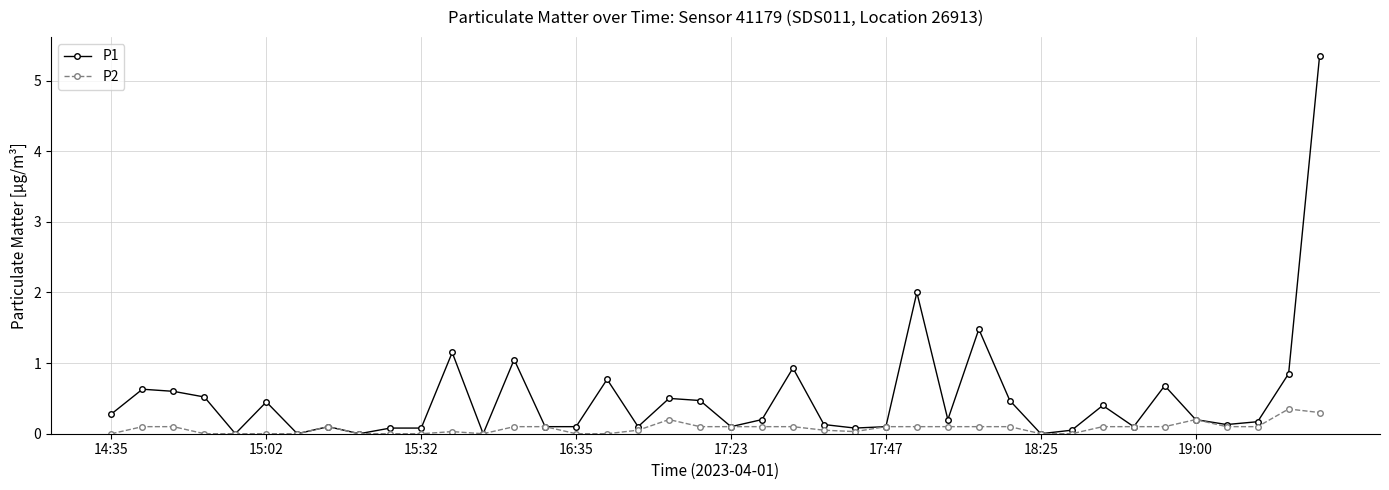

What is the average value of the P1 series?

0.5